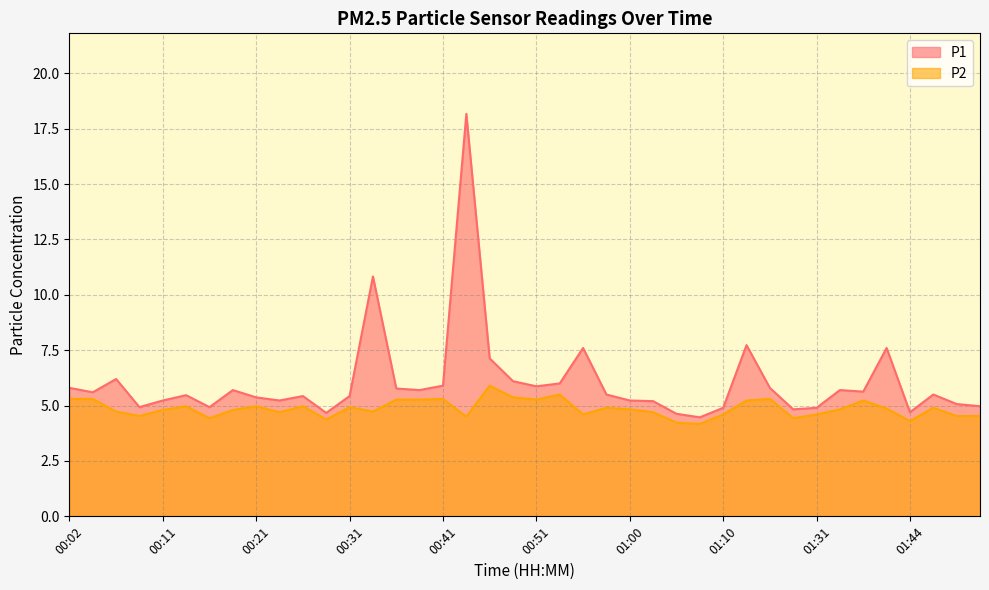

What is the difference between the highest and lowest values at 00:29?

0.3